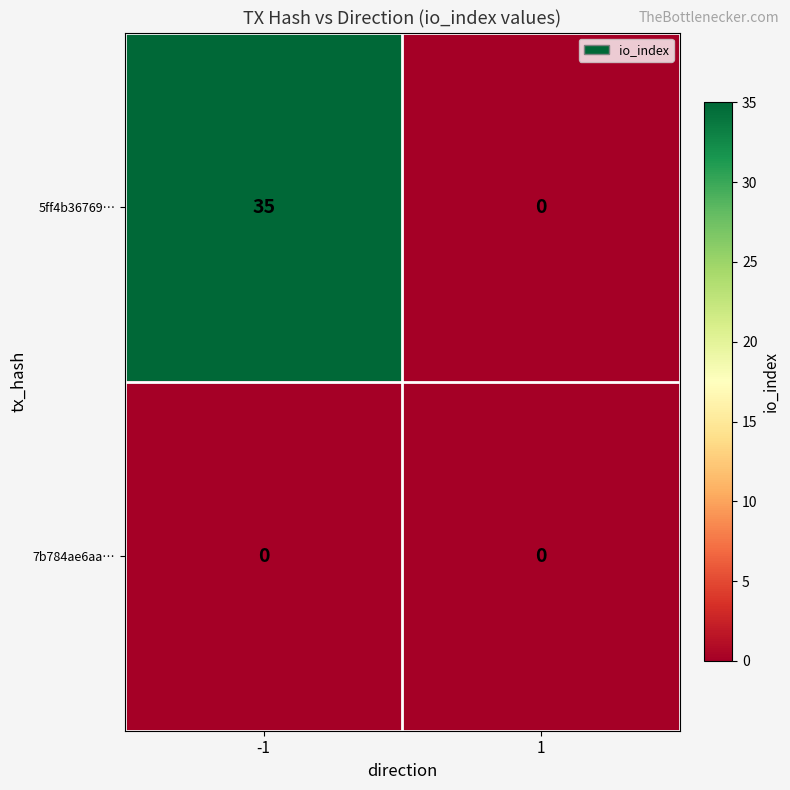

Reading left to right, transcribe all the data shown in this chart.

5ff4b36769…: -1=35	1=0
7b784ae6aa…: -1=0	1=0